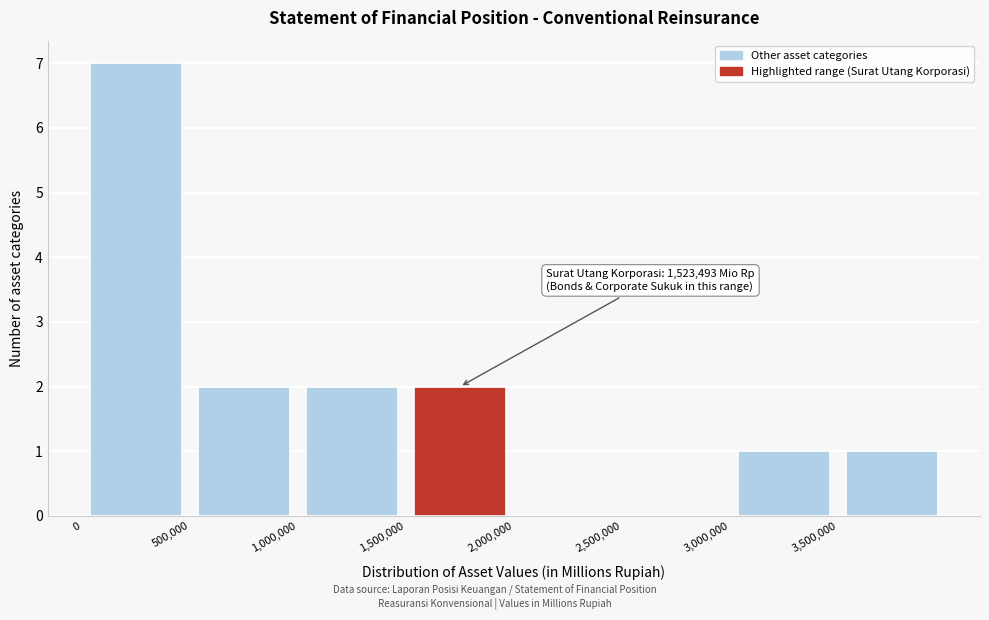

Over which range of the x-axis is the bar tallest?

0 to 500000